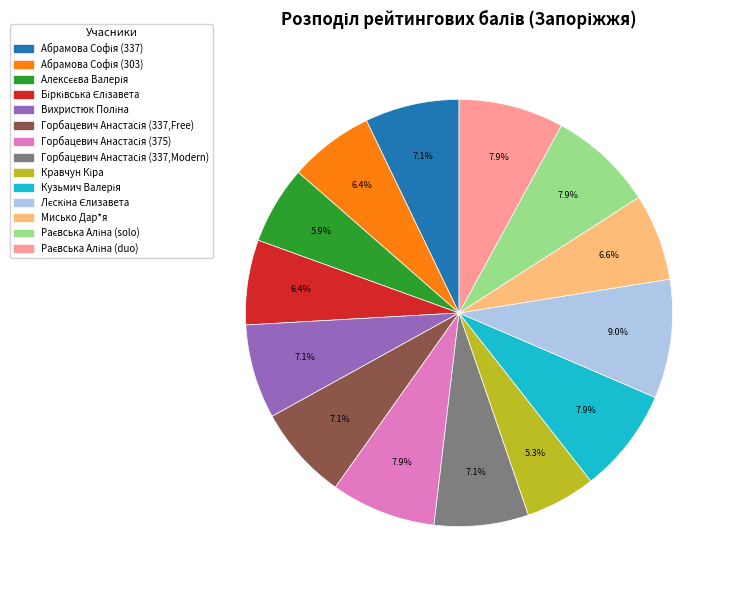

Is Мисько Дар*я the majority of the pie?

No